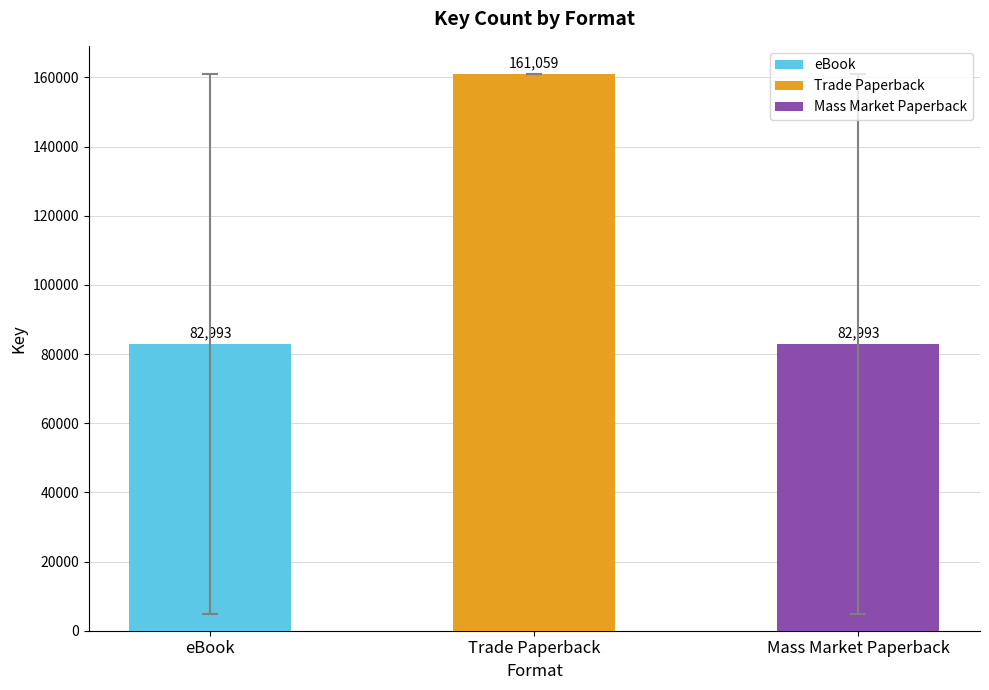

What is the label of the 2nd bar from the right?

Trade Paperback